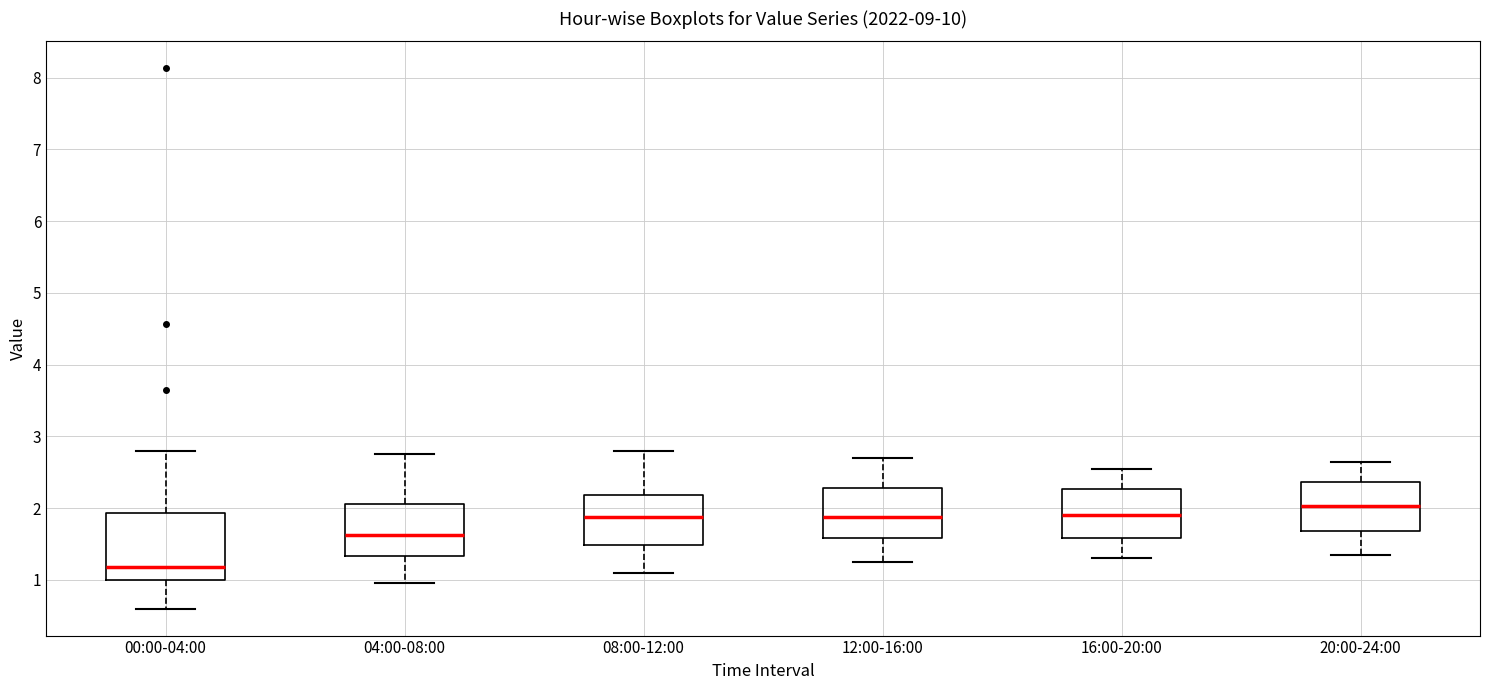

Which box's median line is the lowest?

00:00-04:00